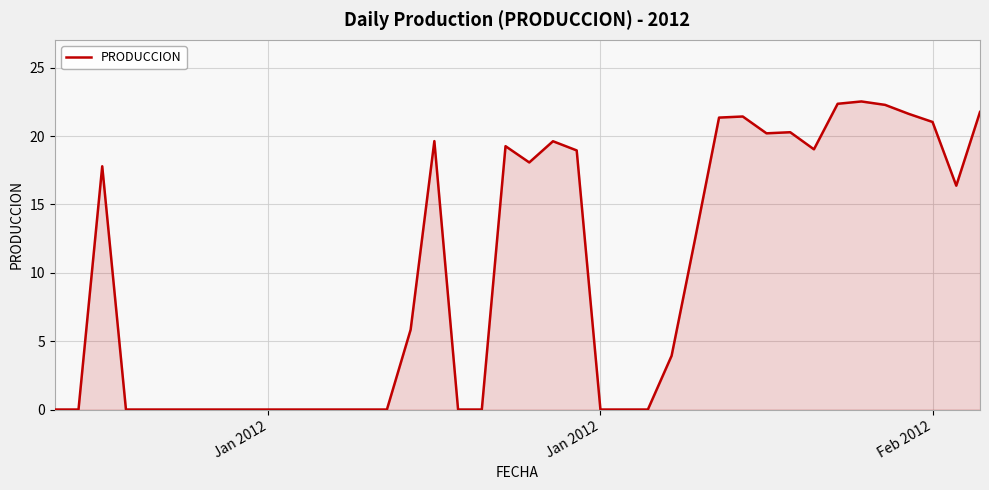

What is the maximum value shown in the chart?

22.5